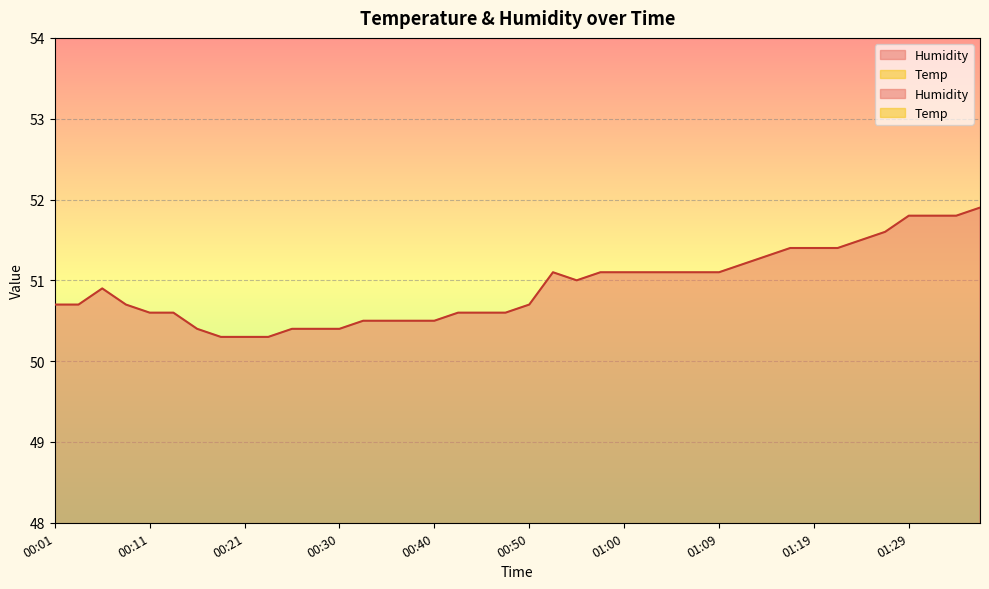

At how many categories does at least one series exceed 39?

40